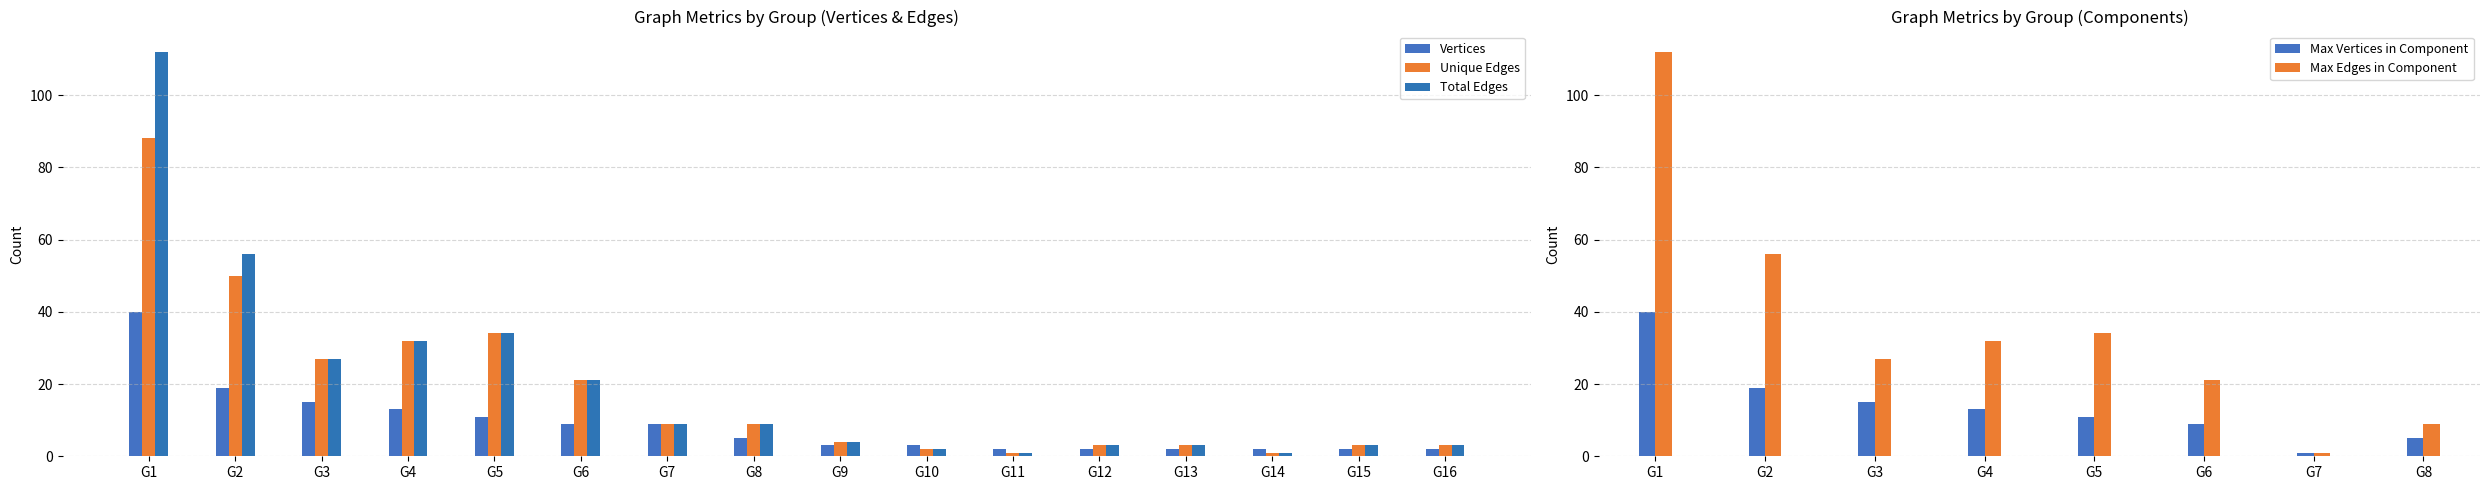

What is the value of the Vertices bar at the 16th from the left?

2